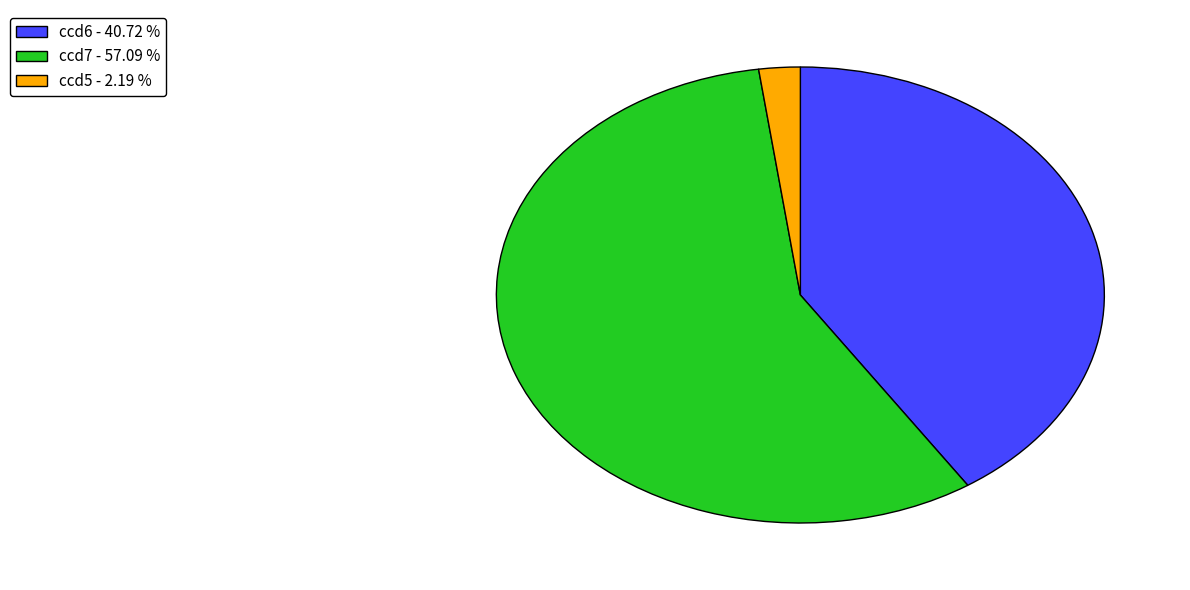

Approximately how many times larger is the value at ccd6 compared to ccd7?

0.7